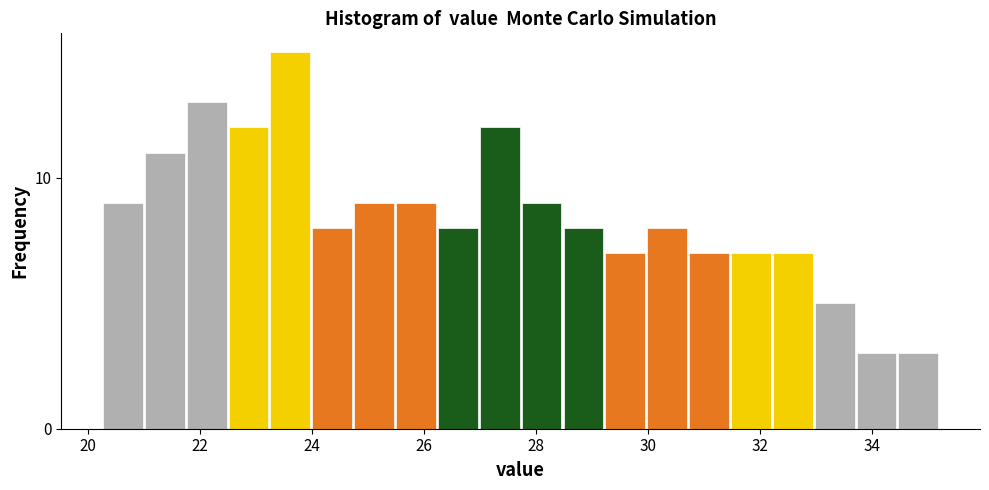

Around what value on the x-axis is the tallest bar? Give the approximate position of its centre, as read against the axis.

23.6